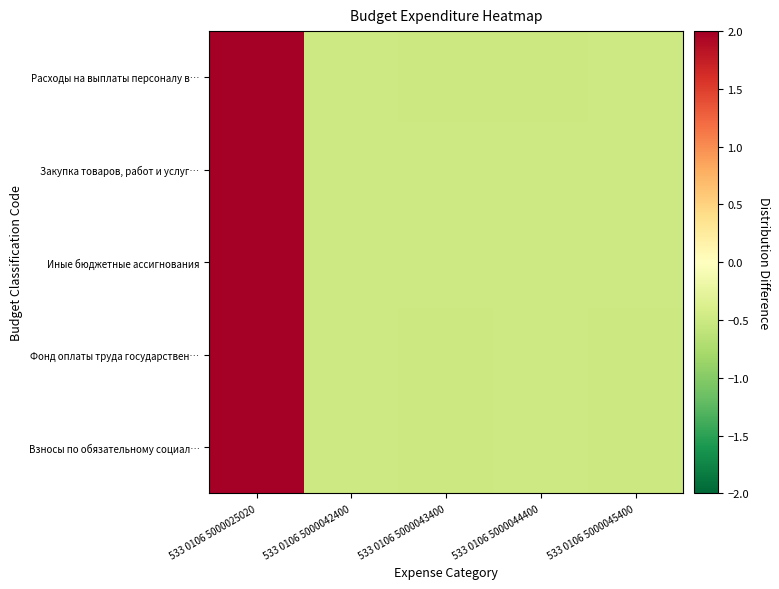

Between 533 0106 5000025020 and 533 0106 5000044400, which series saw the biggest shift?

Расходы на выплаты персоналу в…